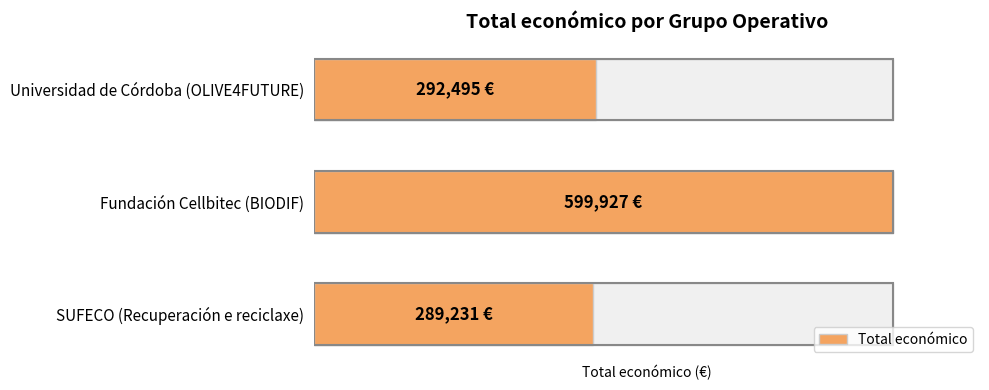

What is the average value?

393884